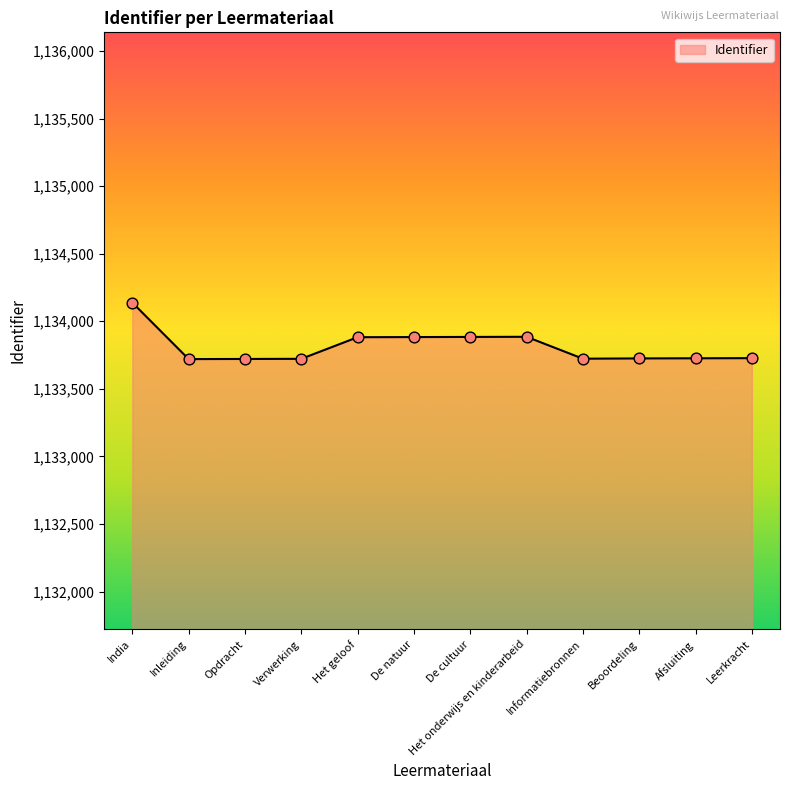

What is the ratio of the value at De cultuur to the value at De natuur?

1.0